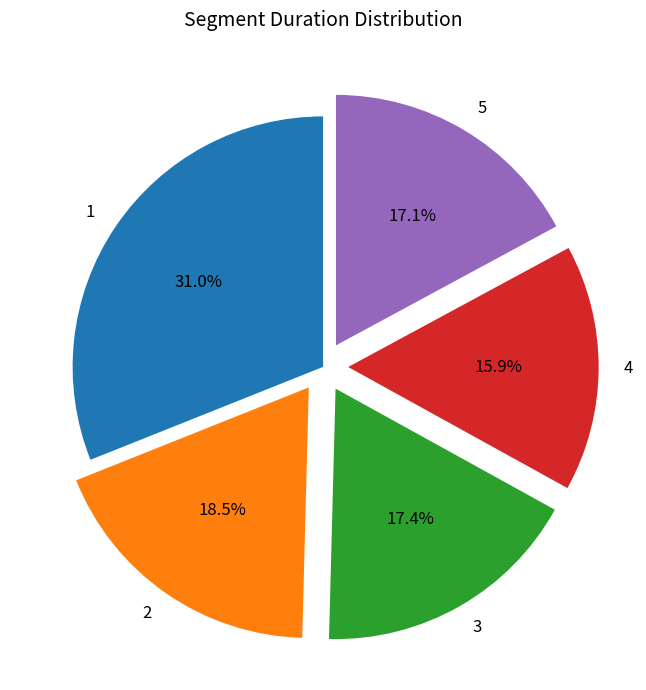

Do 4 and 1 together represent more than half of the pie?

No